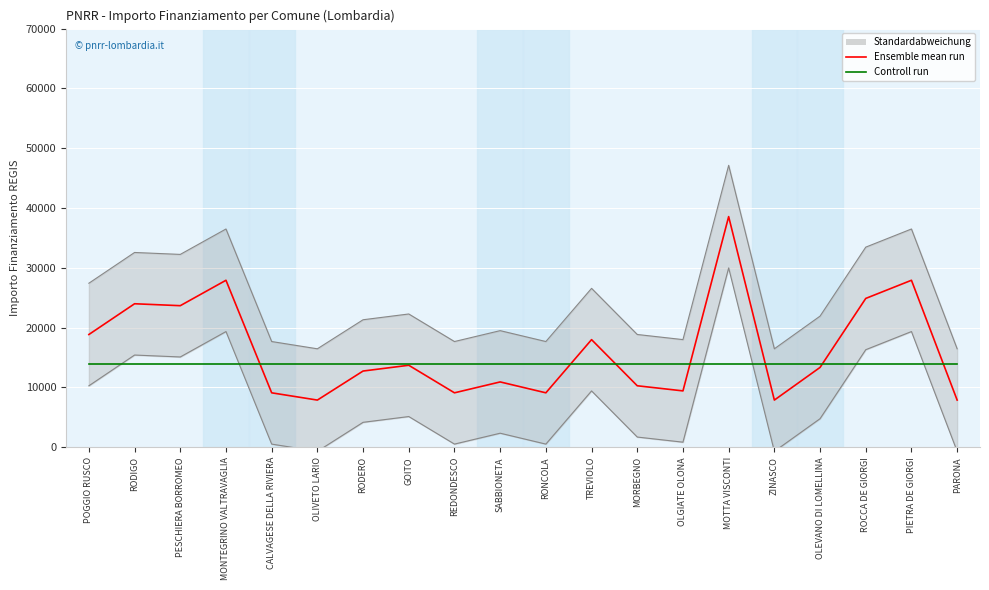

Reading right to left, extract all data points from this chart.

Ensemble mean run: PARONA=7891	PIETRA DE GIORGI=27922	ROCCA DE GIORGI=24887	OLEVANO DI LOMELLINA=13354	ZINASCO=7891	MOTTA VISCONTI=38565	OLGIATE OLONA=9427	MORBEGNO=10284	TREVIOLO=17997	RONCOLA=9105	SABBIONETA=10926	REDONDESCO=9105	GOITO=13712	RODERO=12747	OLIVETO LARIO=7891	CALVAGESE DELLA RIVIERA=9105	MONTEGRINO VALTRAVAGLIA=27922	PESCHIERA BORROMEO=23673	RODIGO=23996	POGGIO RUSCO=18854
Controll run: PARONA=14000	PIETRA DE GIORGI=14000	ROCCA DE GIORGI=14000	OLEVANO DI LOMELLINA=14000	ZINASCO=14000	MOTTA VISCONTI=14000	OLGIATE OLONA=14000	MORBEGNO=14000	TREVIOLO=14000	RONCOLA=14000	SABBIONETA=14000	REDONDESCO=14000	GOITO=14000	RODERO=14000	OLIVETO LARIO=14000	CALVAGESE DELLA RIVIERA=14000	MONTEGRINO VALTRAVAGLIA=14000	PESCHIERA BORROMEO=14000	RODIGO=14000	POGGIO RUSCO=14000